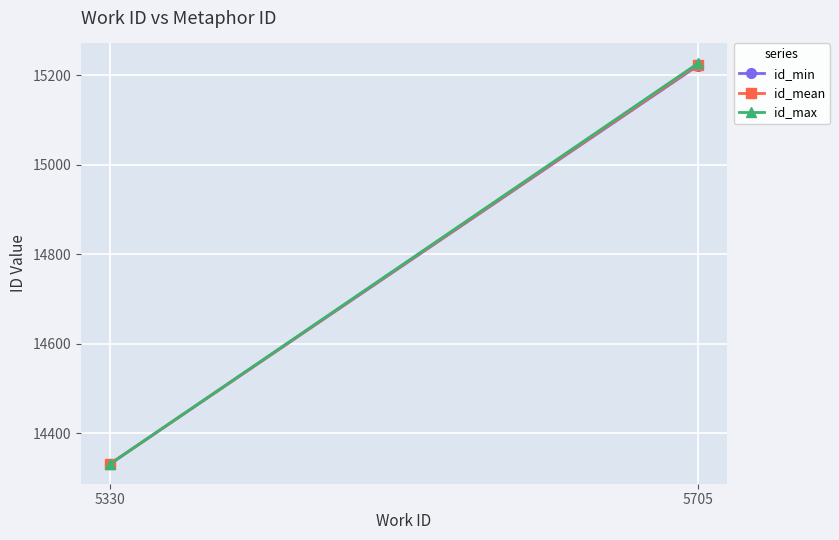

What is the total value across all series at 5705?

45670